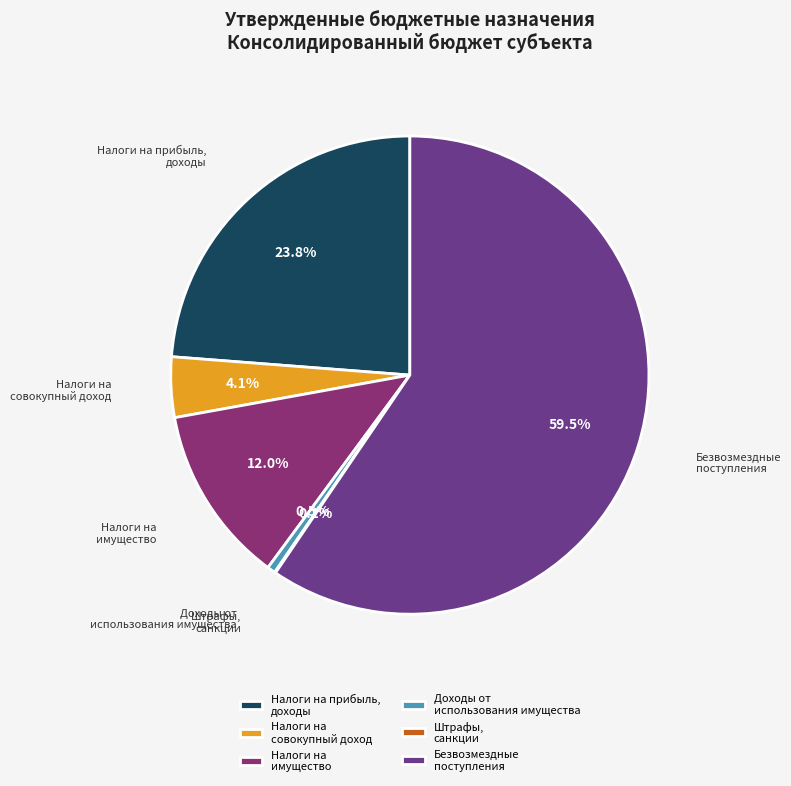

Do Налоги на прибыль, доходы and Безвозмездные поступления together represent more than half of the pie?

Yes